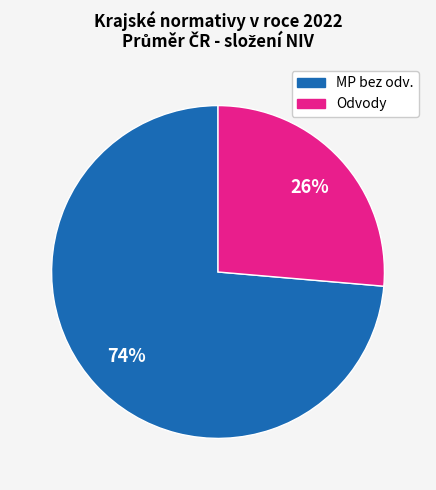

Does any single category account for the majority?

Yes